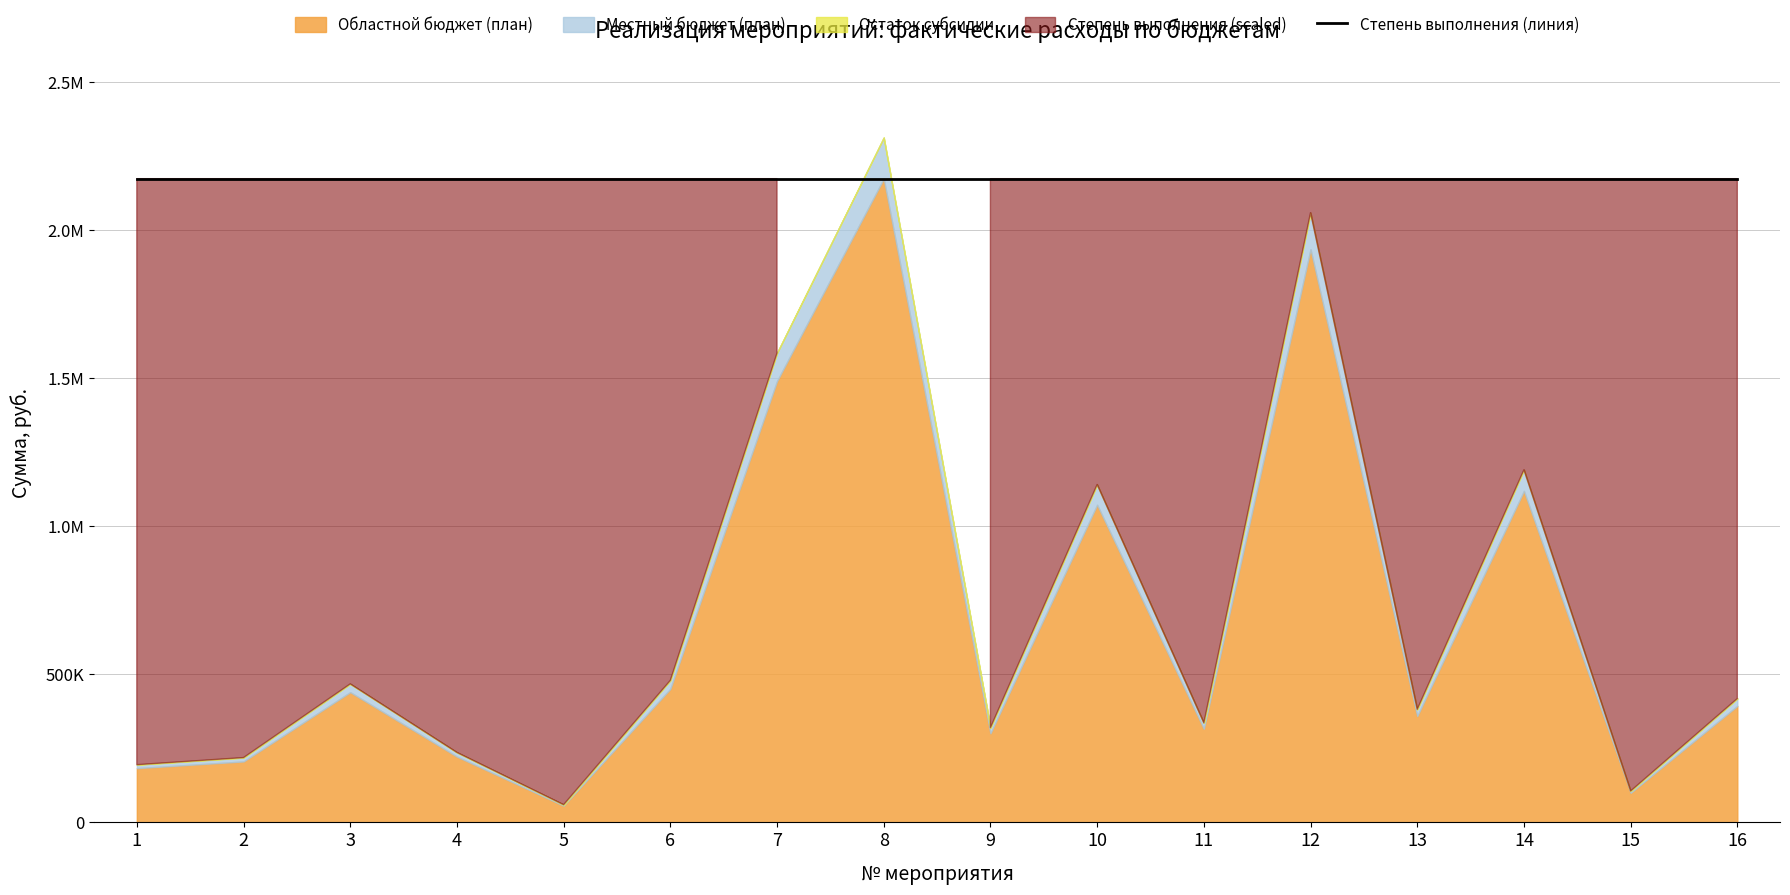

How many data points in Местный бюджет (план) are above 25118?

8